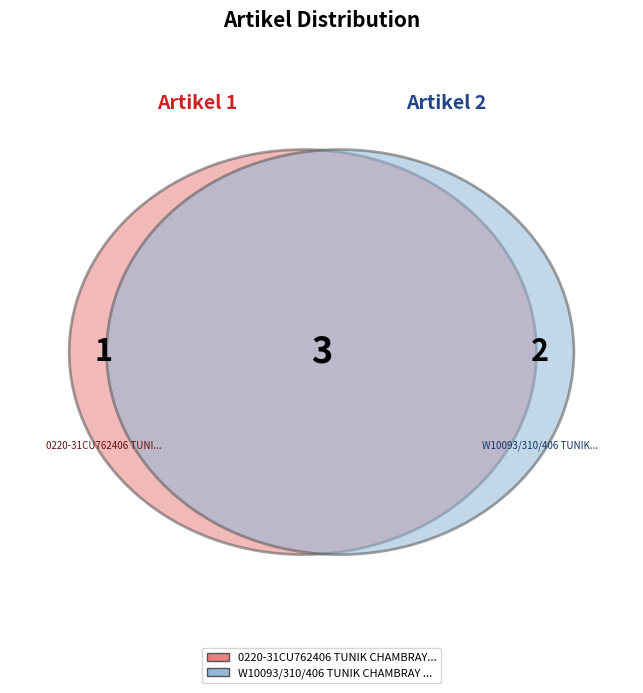

Between W10093/310/406 TUNIK CHAMBRAY WO2405-B0889 and 0220-31CU762406 TUNIK CHAMBRAY WO2405-B0889, which is larger?

W10093/310/406 TUNIK CHAMBRAY WO2405-B0889